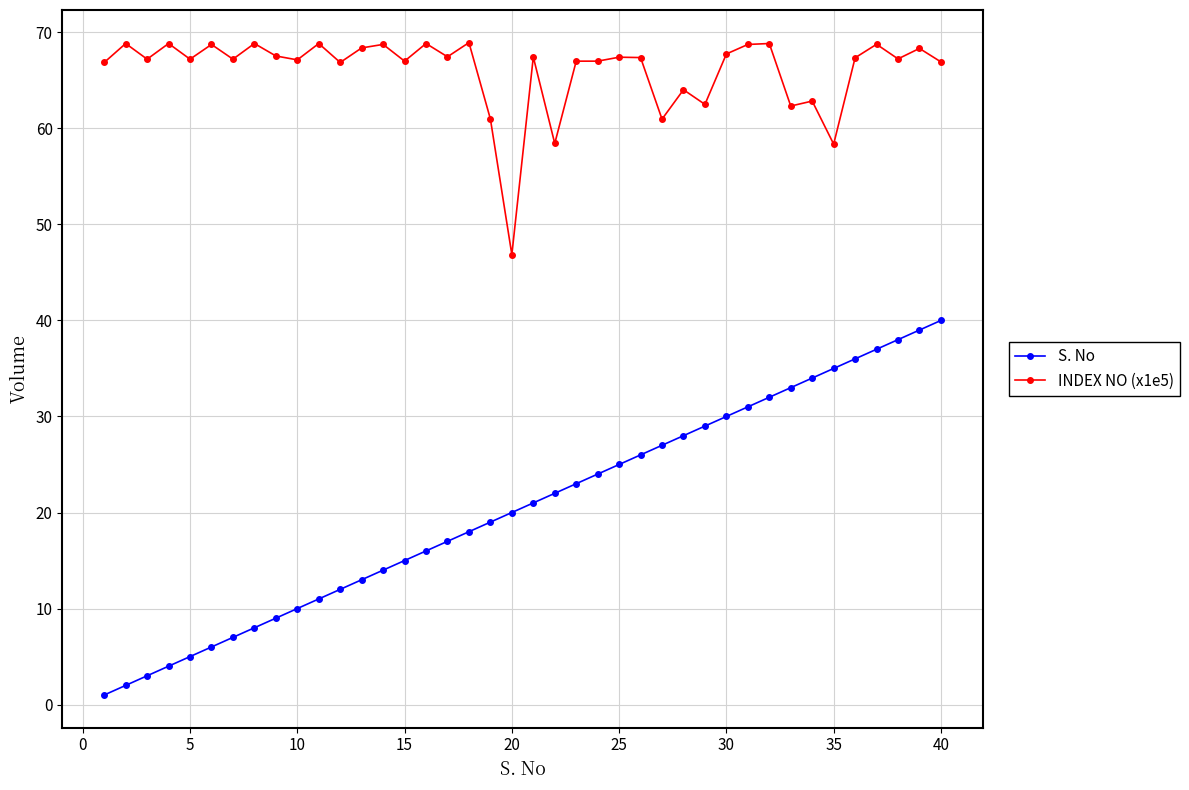

True or false: S. No and INDEX NO (x1e5) cross at least once.

False